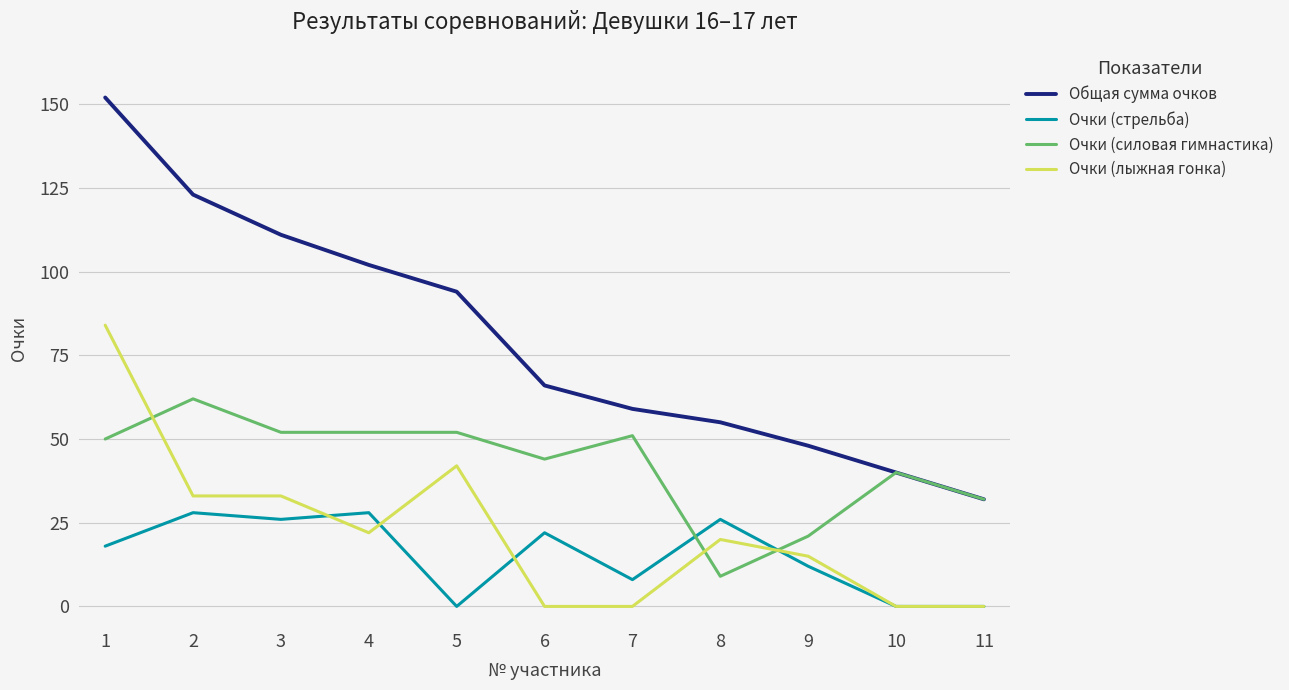

What is the total value across all series at 7?

118